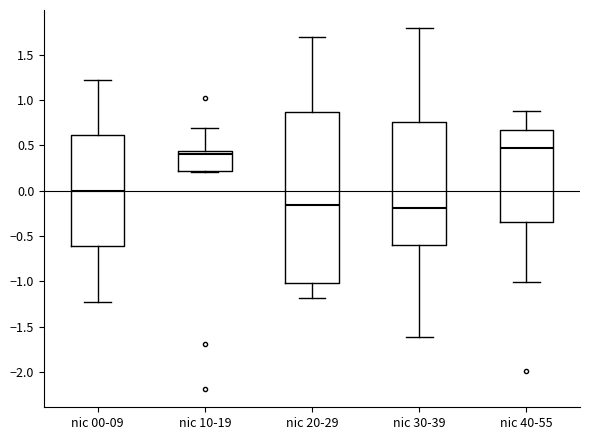

Reading left to right, transcribe this box plot: for each box, give where its median line is, the range the box spans, and where its two whiskers end, as read against the y-axis. The values are not printed on the chart, so give them approximately, as read against the axis.

nic 00-09: median 0.00, box -0.60 to 0.60, whiskers -1.20 to 1.20
nic 10-19: median 0.40, box 0.20 to 0.45, whiskers 0.20 (just below the box's lower edge) to 0.70
nic 20-29: median -0.15, box -1.00 to 0.85, whiskers -1.20 to 1.70
nic 30-39: median -0.20, box -0.60 to 0.75, whiskers -1.60 to 1.80
nic 40-55: median 0.45, box -0.35 to 0.65, whiskers -1.00 to 0.90